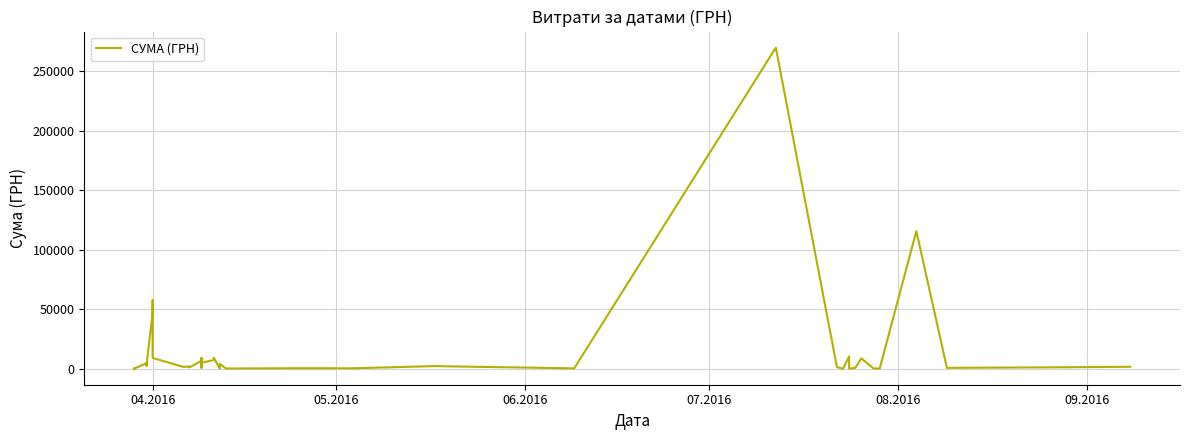

How many data points are less than 1583?

20